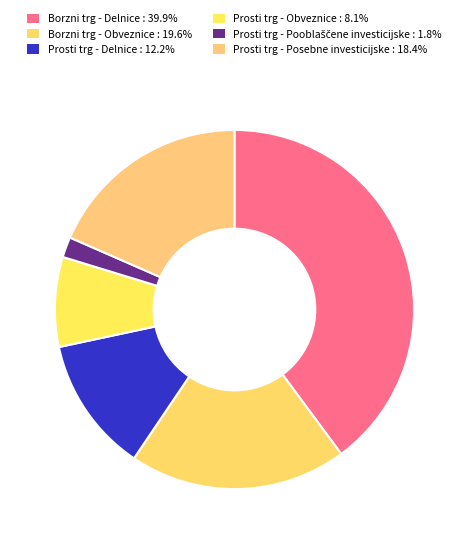

True or false: Borzni trg - Delnice accounts for 40% of the total.

True